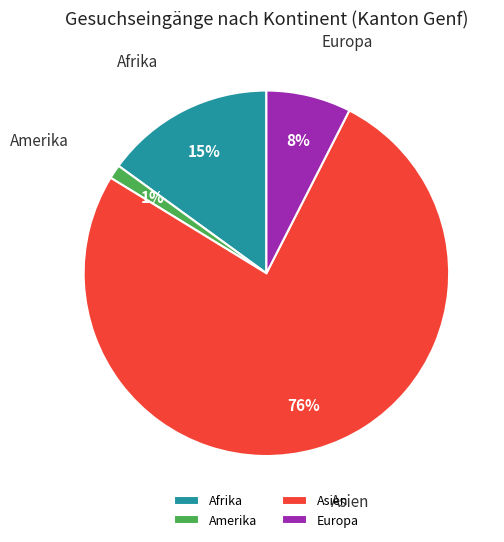

To the nearest percent, what is the difference between the largest and smallest slice percentages?

75%